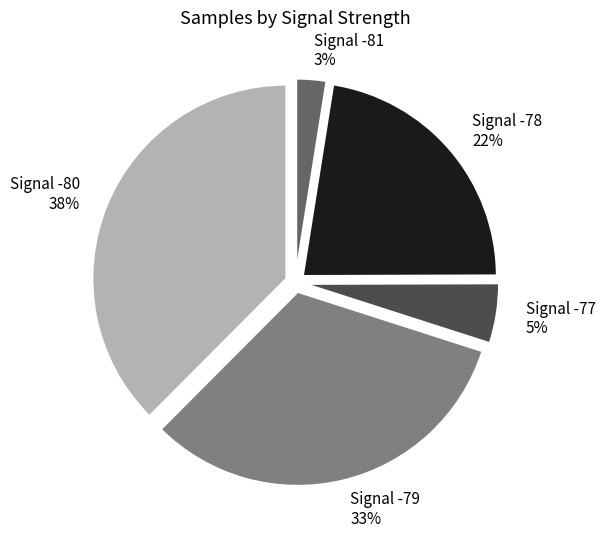

To the nearest percent, what percentage of the pie is Signal -80?

38%